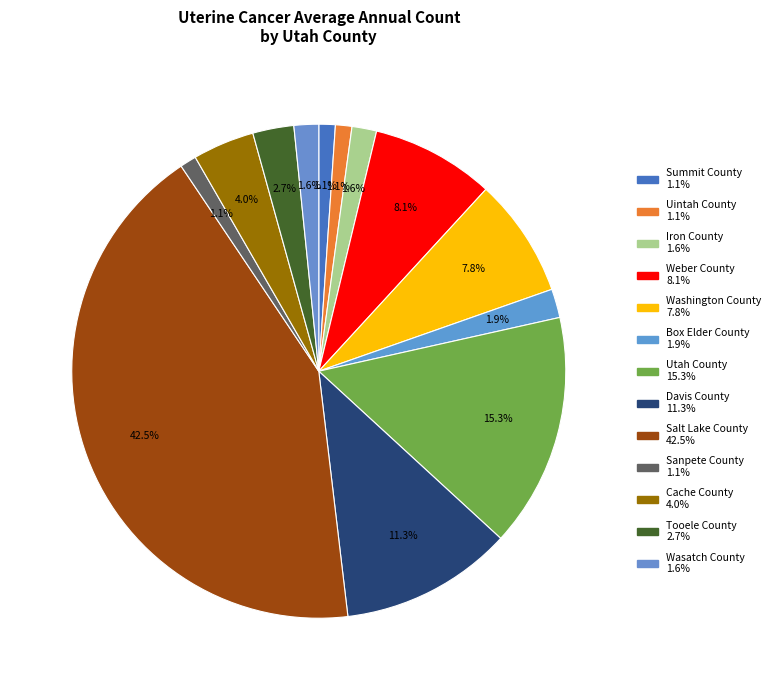

How much of the chart is everything except Weber County?

91.9%